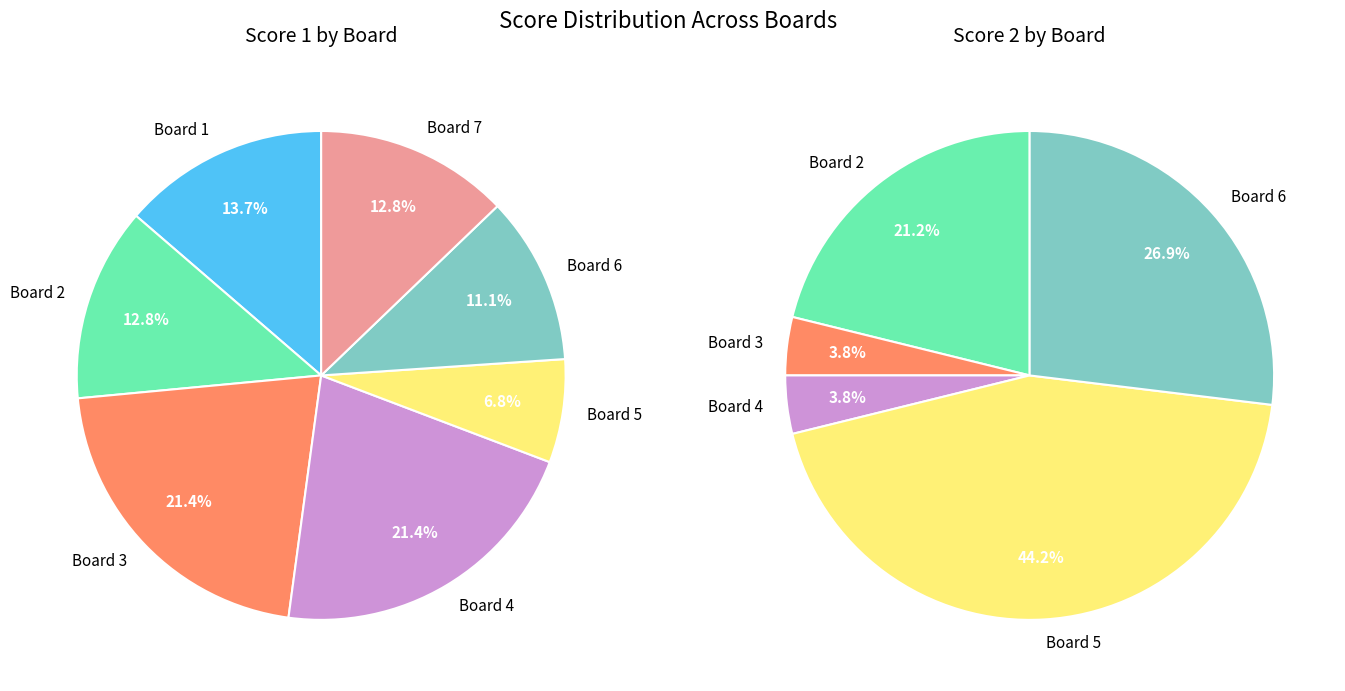

To the nearest percent, what is the combined percentage of Board 6 and Board 2?

48%